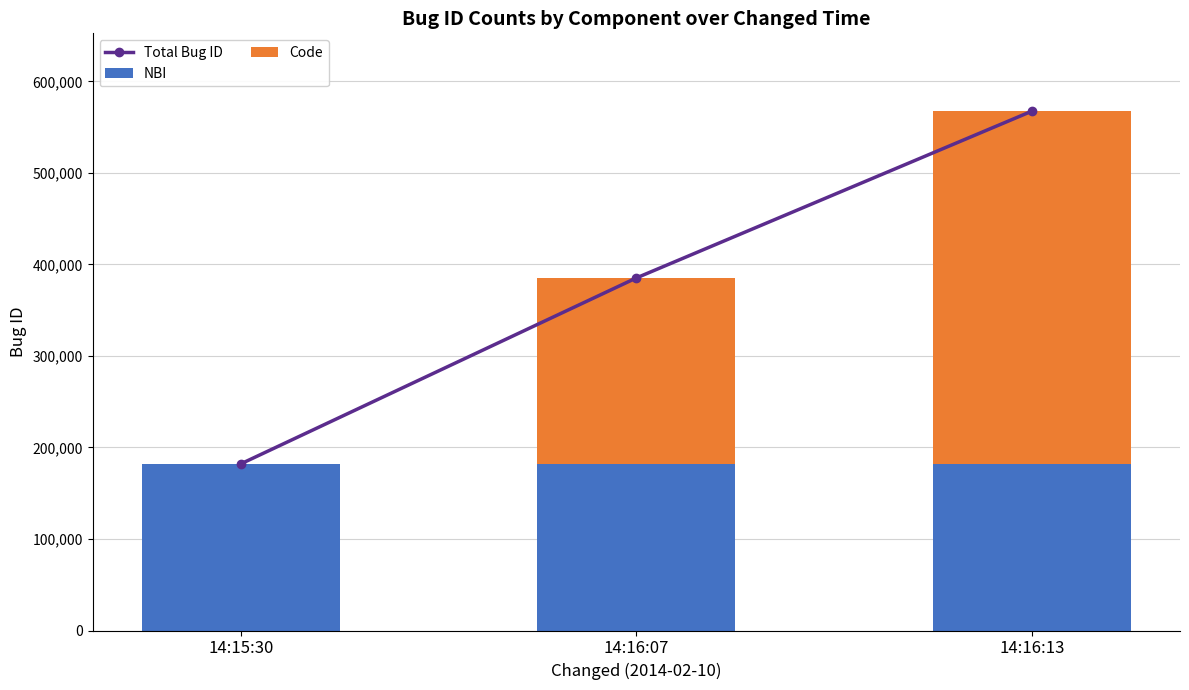

Count the number of data series in this chart.

3